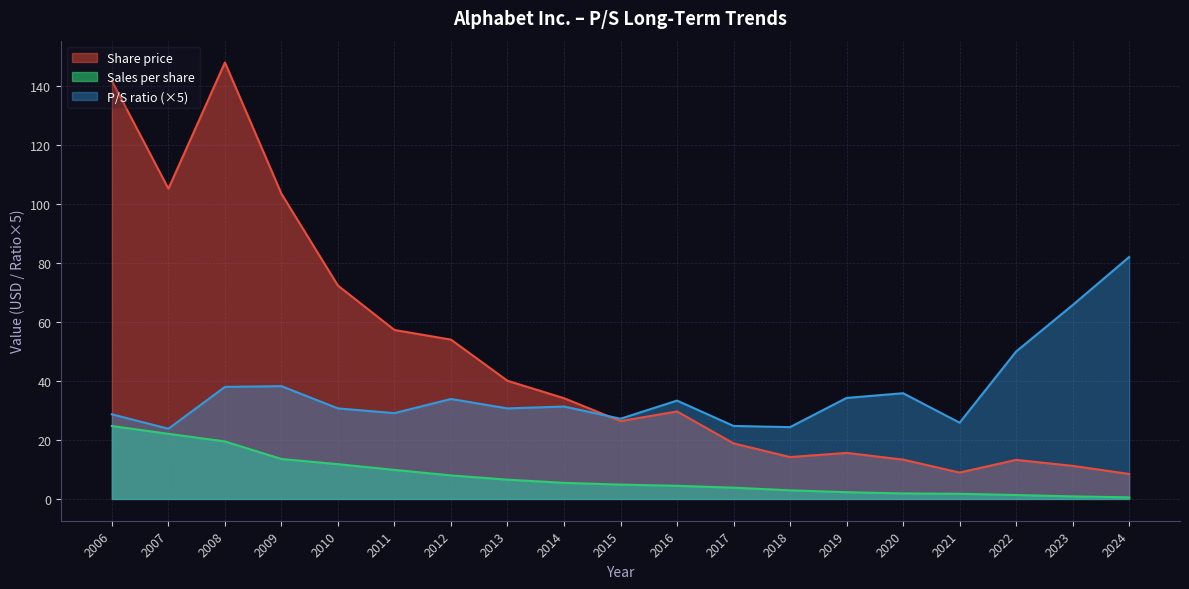

What is the value of the P/S point at the 2nd from the left?

23.8